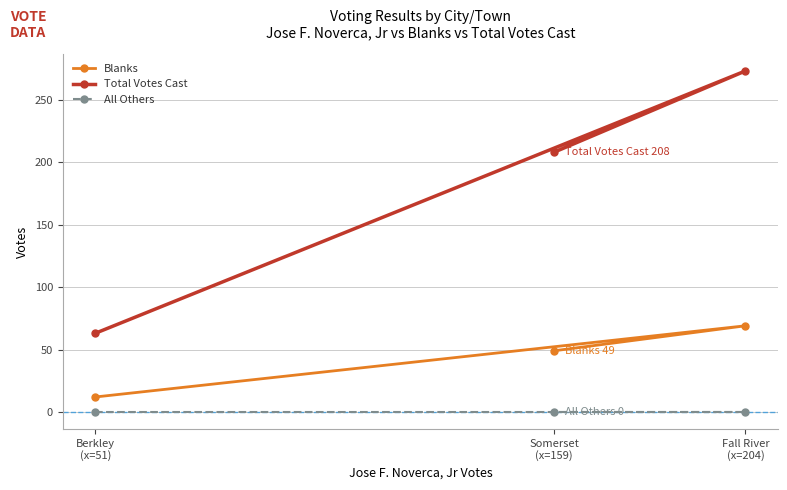

What is the average value of the Blanks series?

43